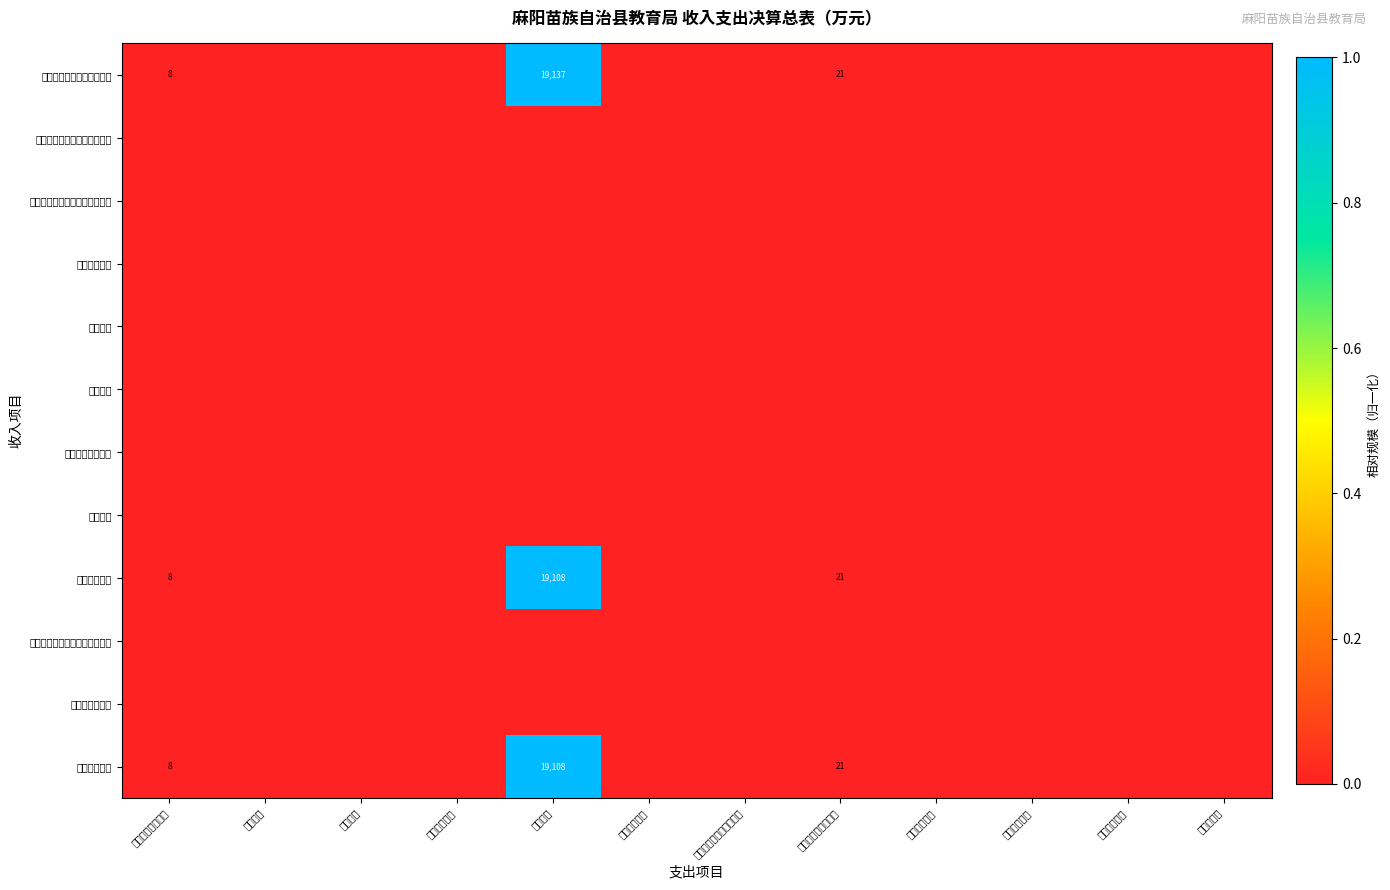

Which series has the largest total across all categories?

一般公共预算财政拨款收入